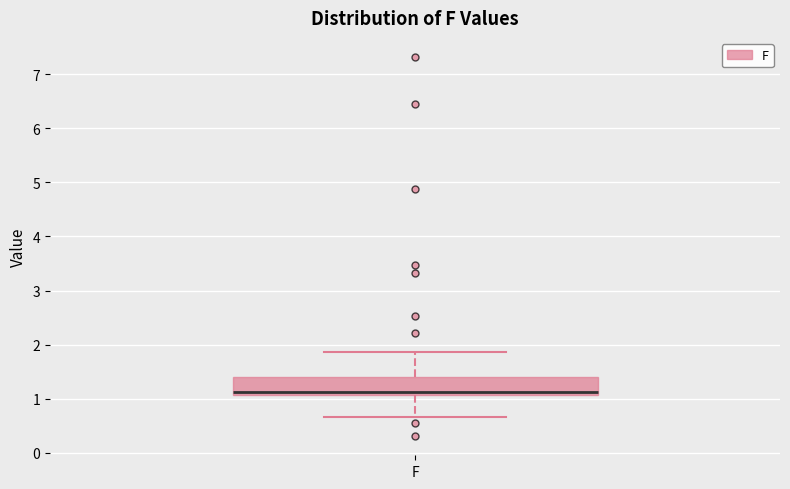

Transcribe this box plot: give where the median line is, the range the box spans, and where the two whiskers end, as read against the y-axis. The values are not printed on the chart, so give them approximately, as read against the axis.

median 1.1 (just above the box's lower edge), box 1.1 to 1.4, whiskers 0.7 to 1.9